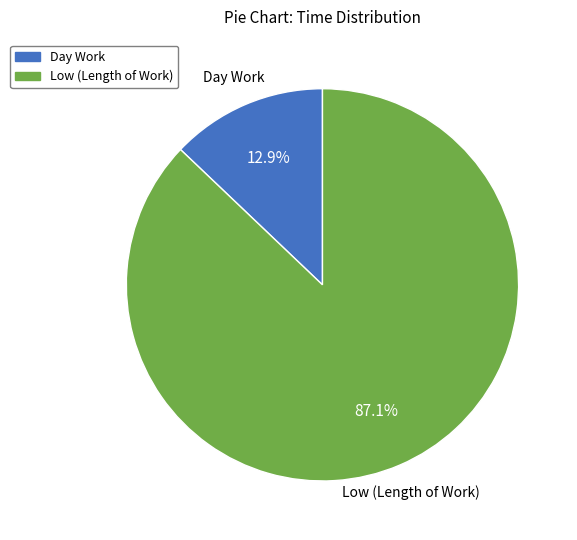

Does any single category account for the majority?

Yes